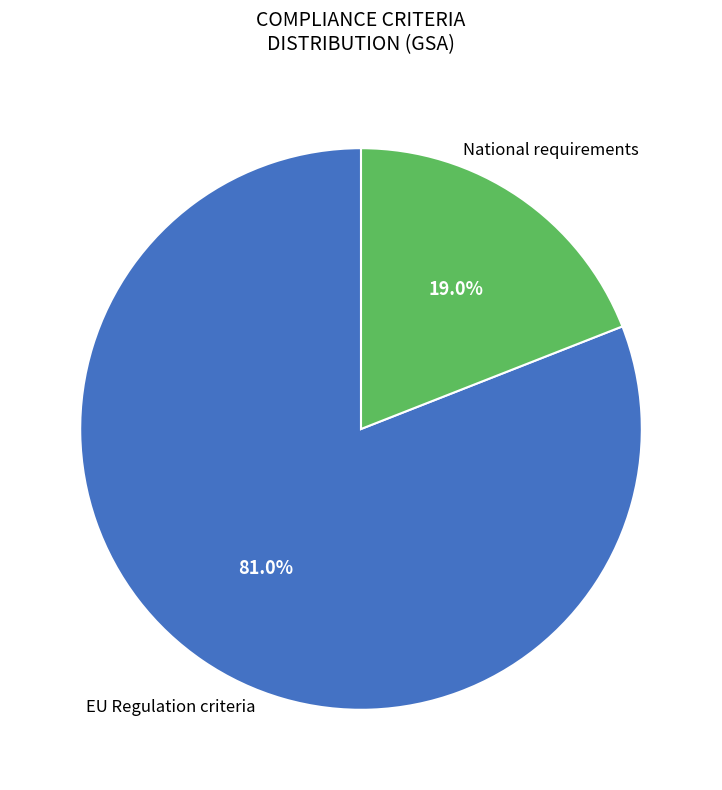

Count the number of slices in the pie.

2